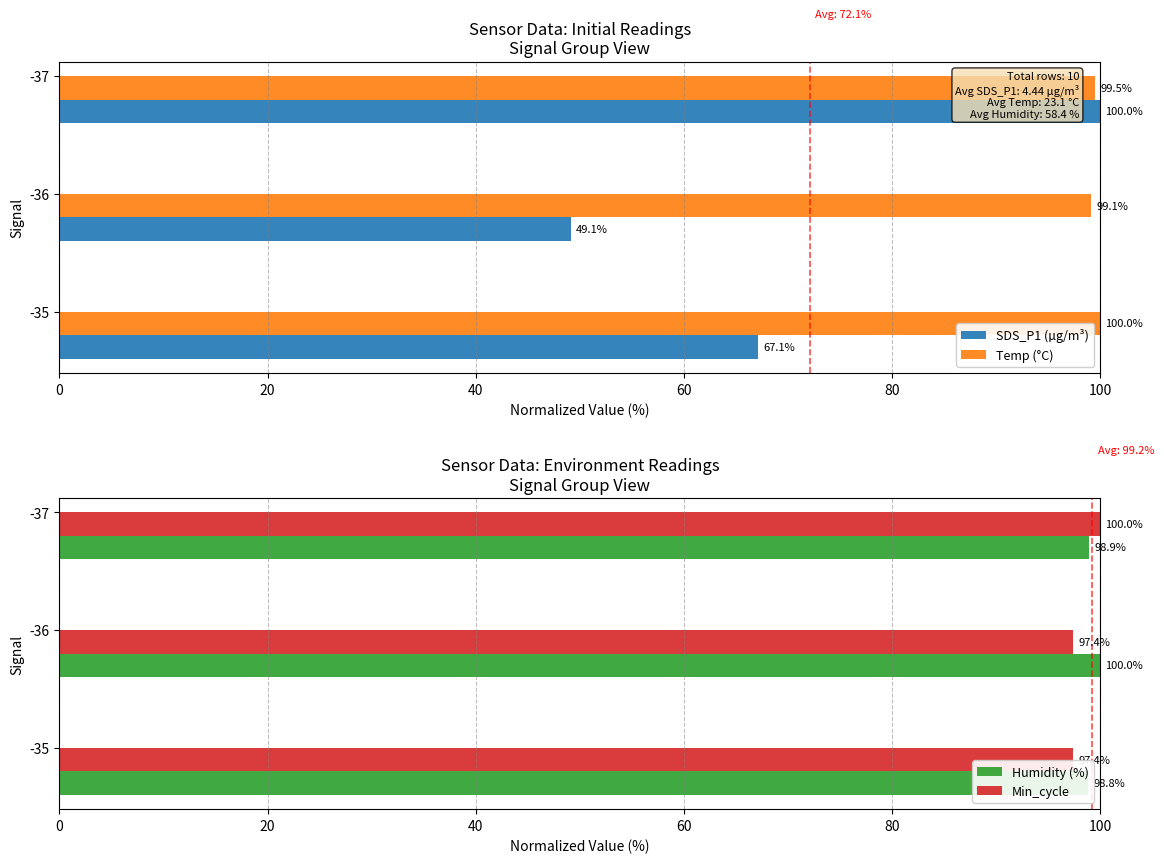

Are the bars grouped side by side (vs. stacked)?

Yes